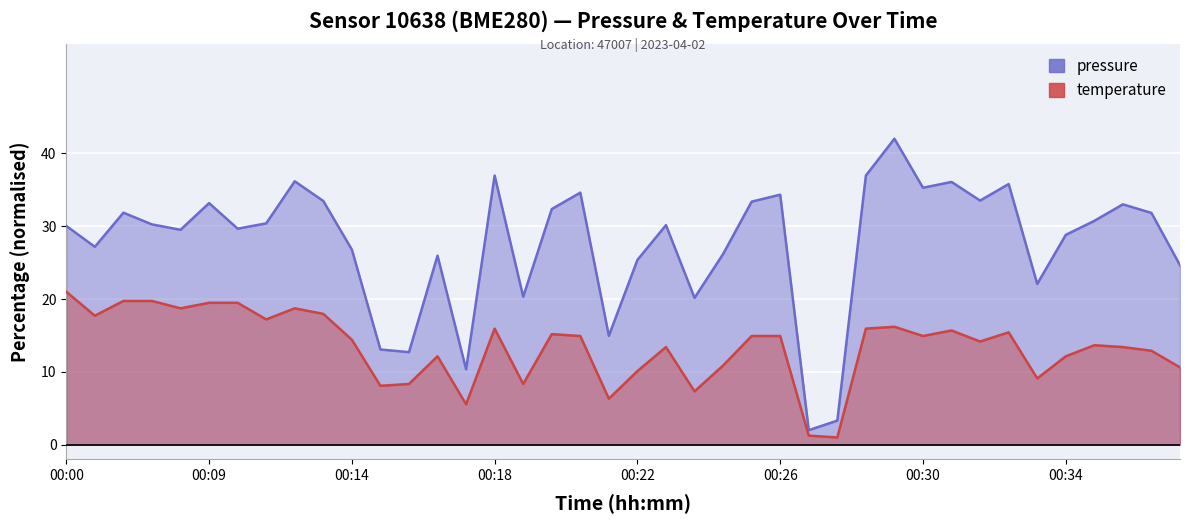

What is the average value of the pressure series?

27.6